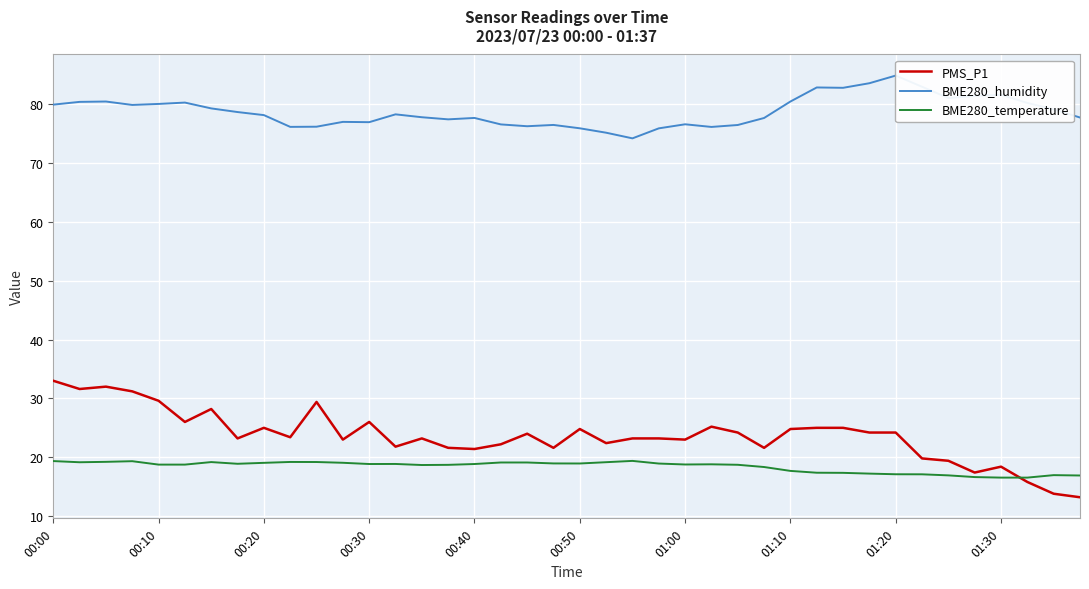

Is it true that PMS_P1 equals 25.2 at 25?

True